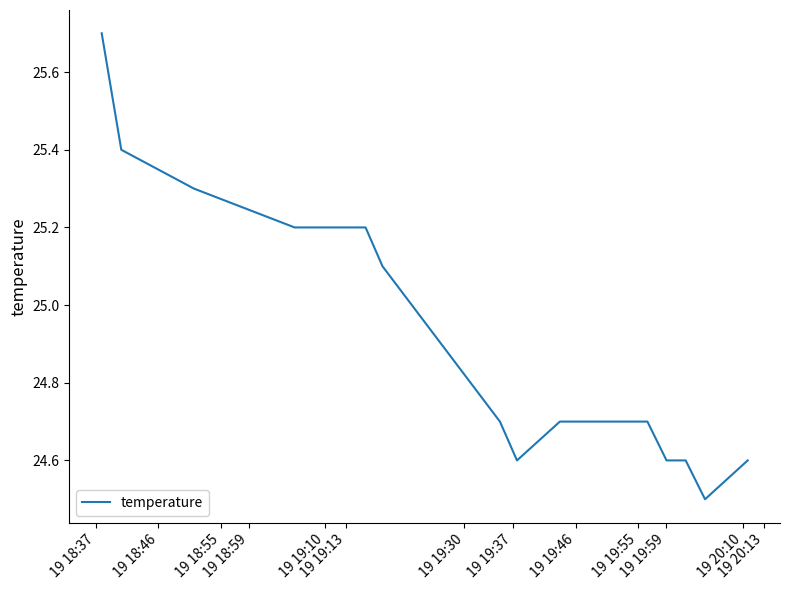

What is the smallest value displayed?

24.5